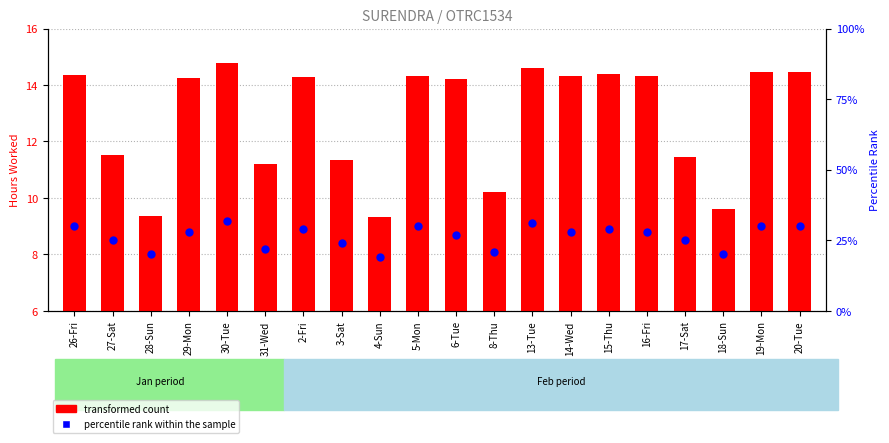

Which series contains the lowest Y value?

transformed count